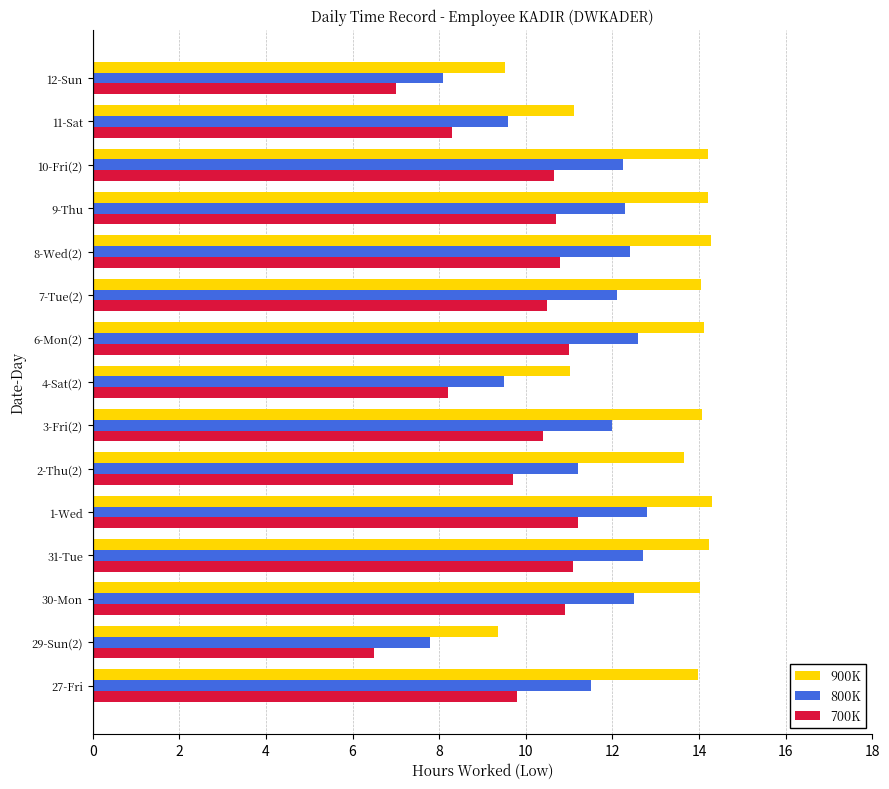

At how many categories does at least one series exceed 9?

15